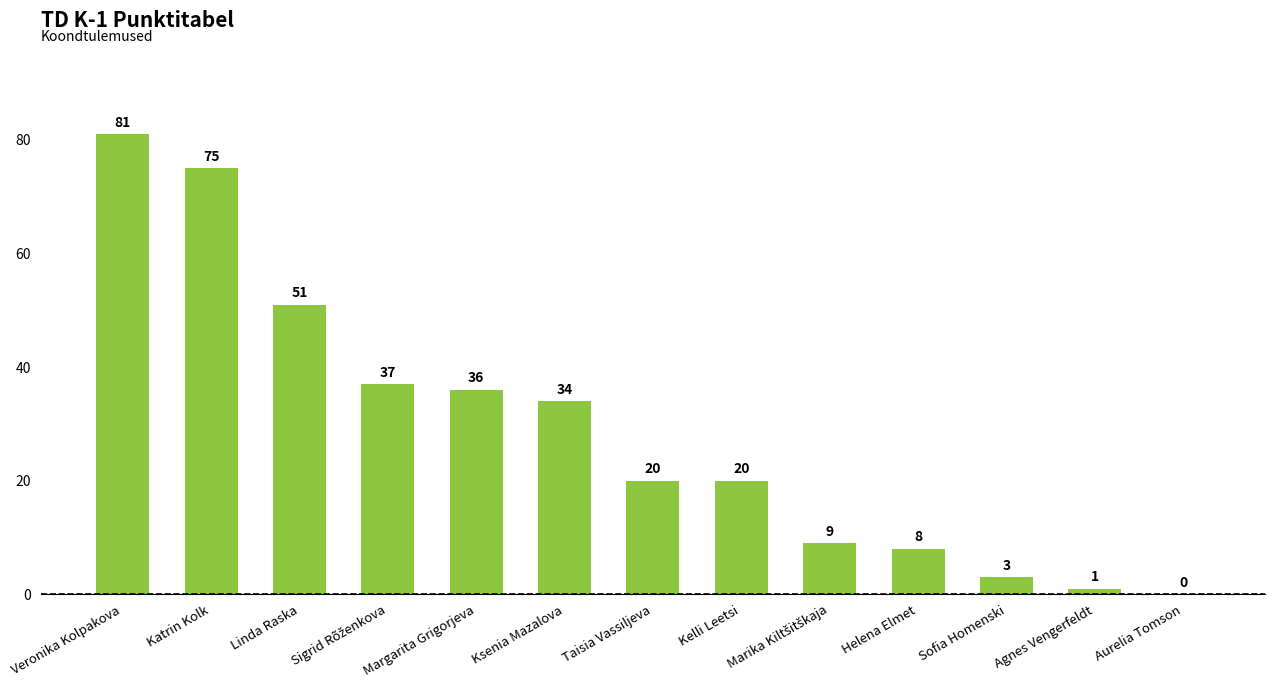

Which has a higher value, Linda Raska or Sofia Homenski?

Linda Raska